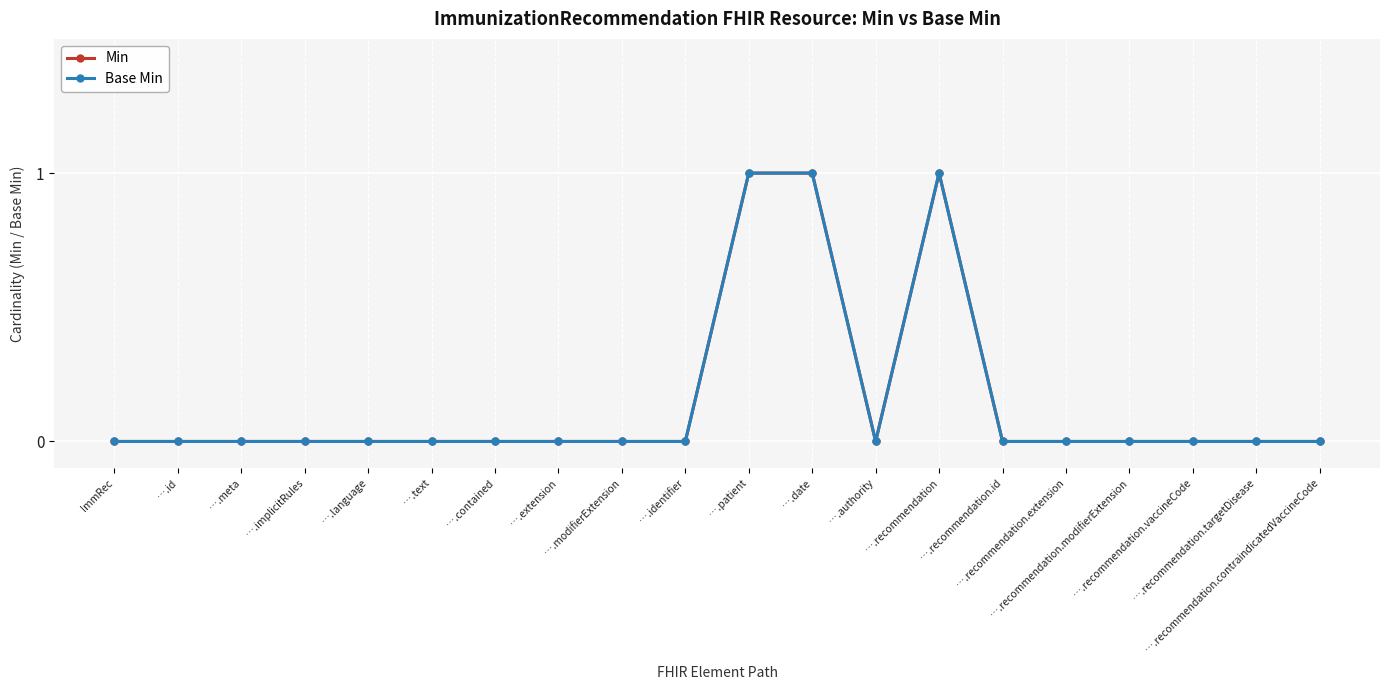

How many Min values are between 0 and 1?

20